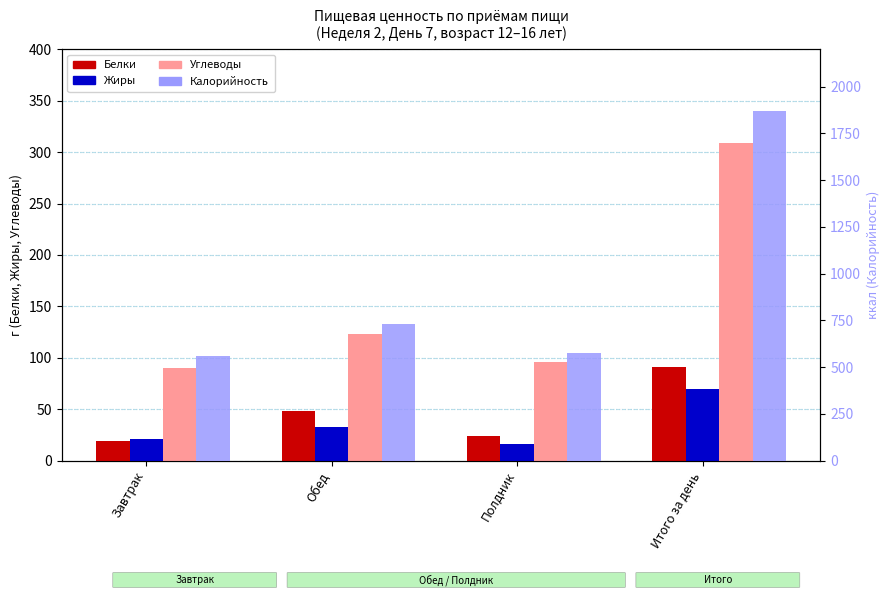

What is the difference between the highest and lowest values at Полдник?

561.5